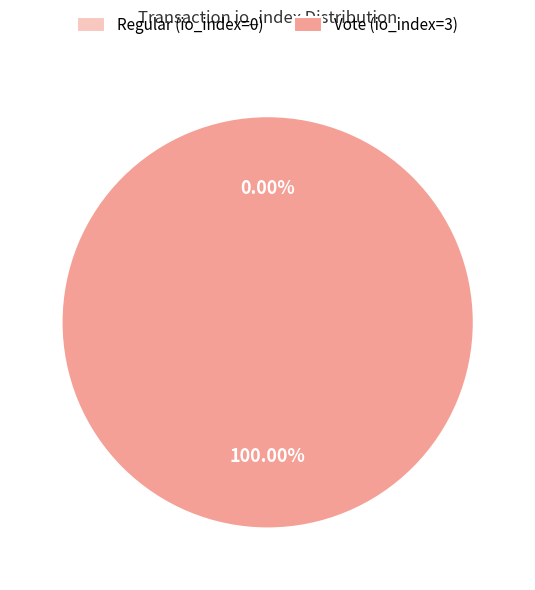

To the nearest percent, what is the difference between the Regular (io_index=0) and Vote (io_index=3) slice percentages?

100%